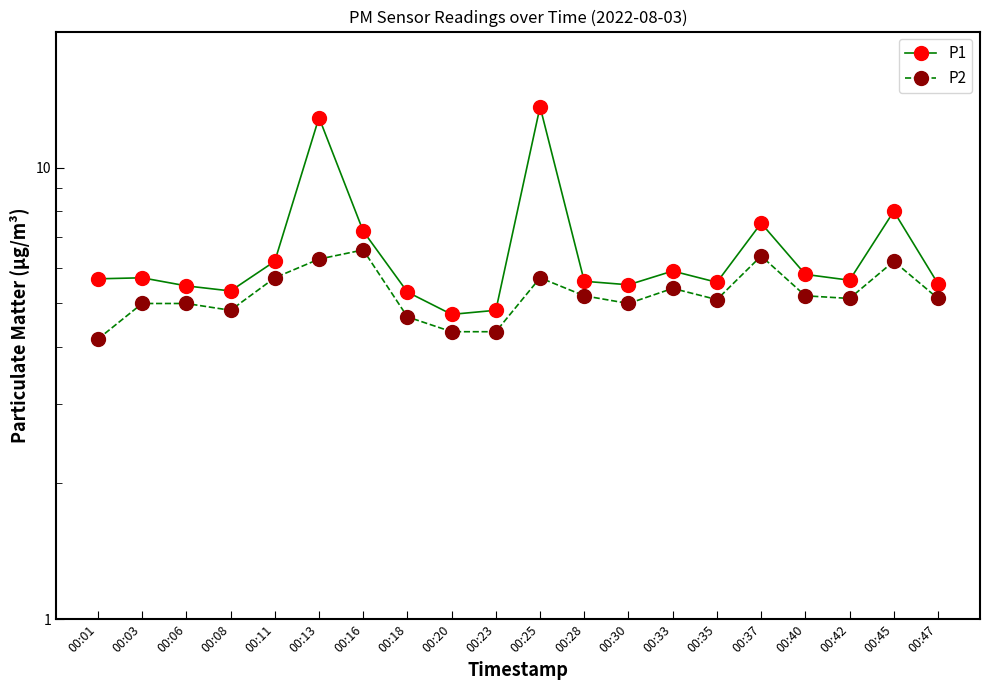

Which series changed the most between 00:01 and 00:06?

P2